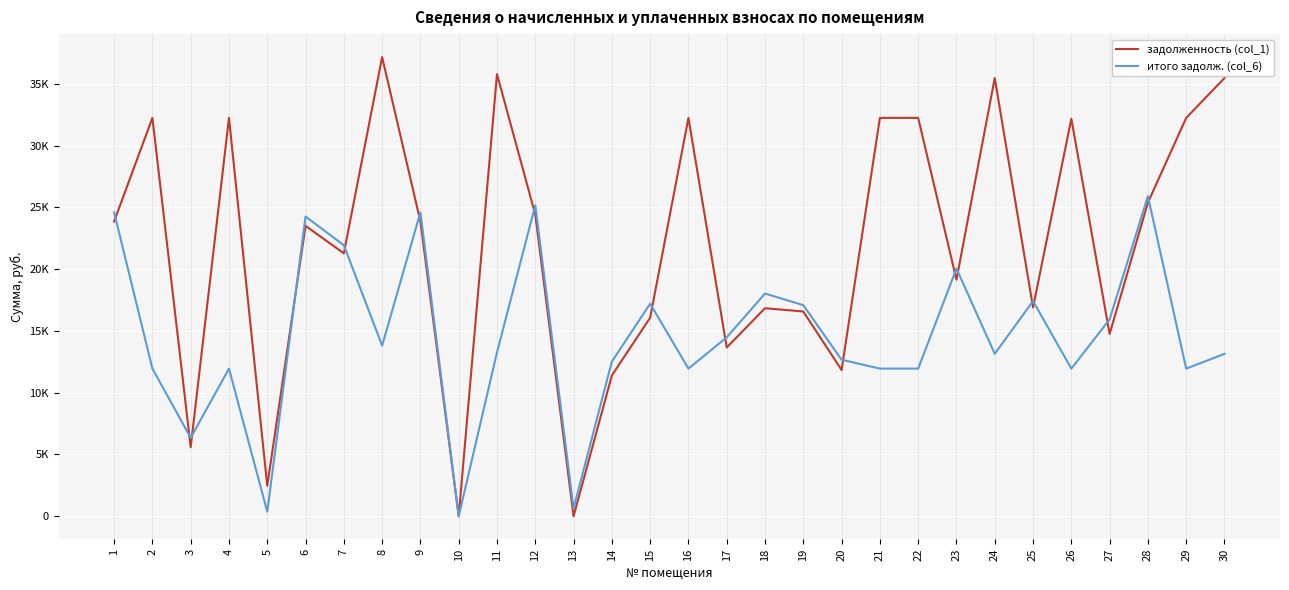

Is this an area chart (filled region under the line)?

No